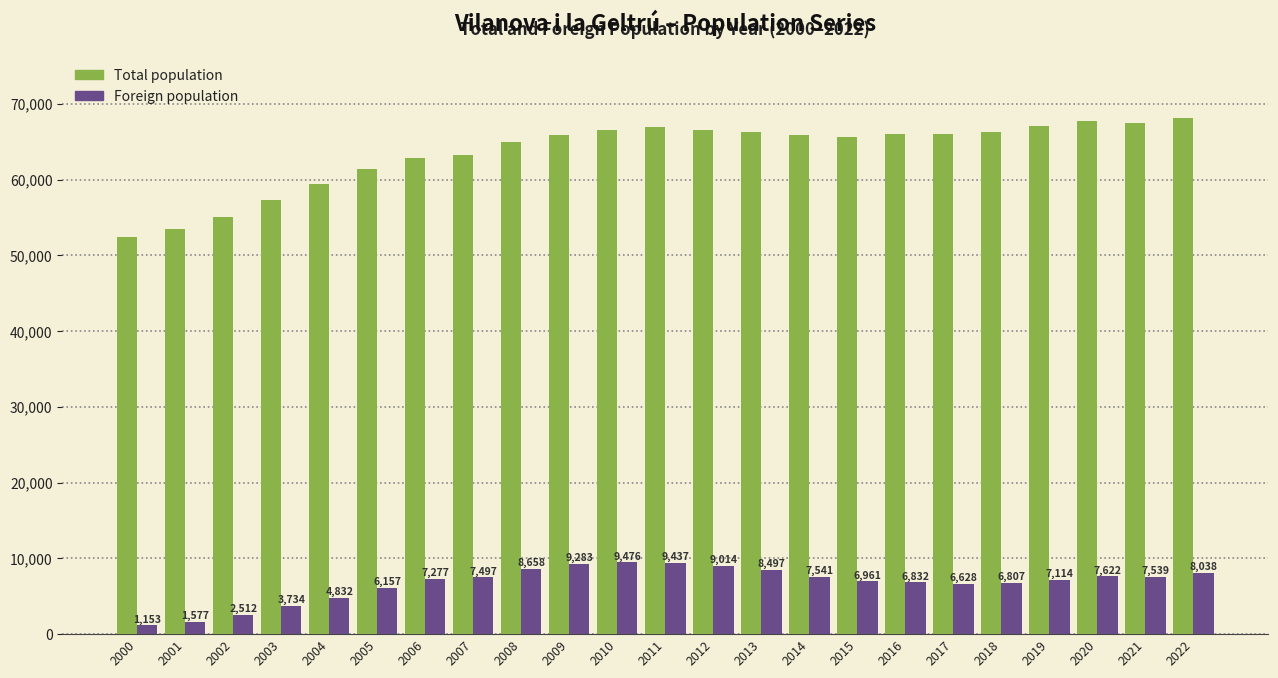

At which label does Total population first exceed 65941?

2010